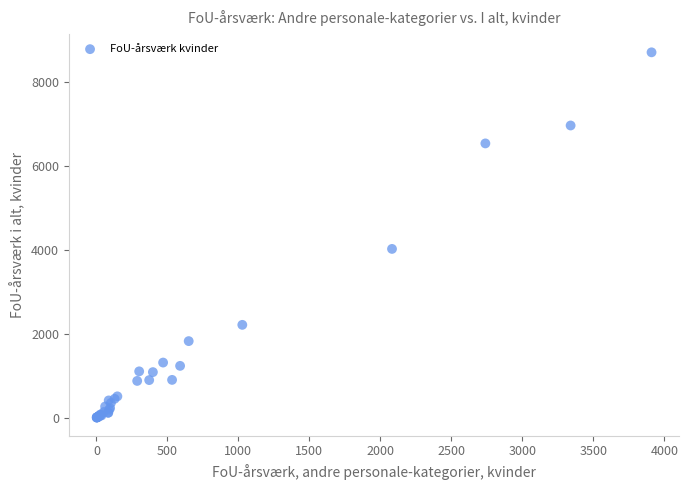

What Y value in the scatter plot is closest to 4359?

4025.8